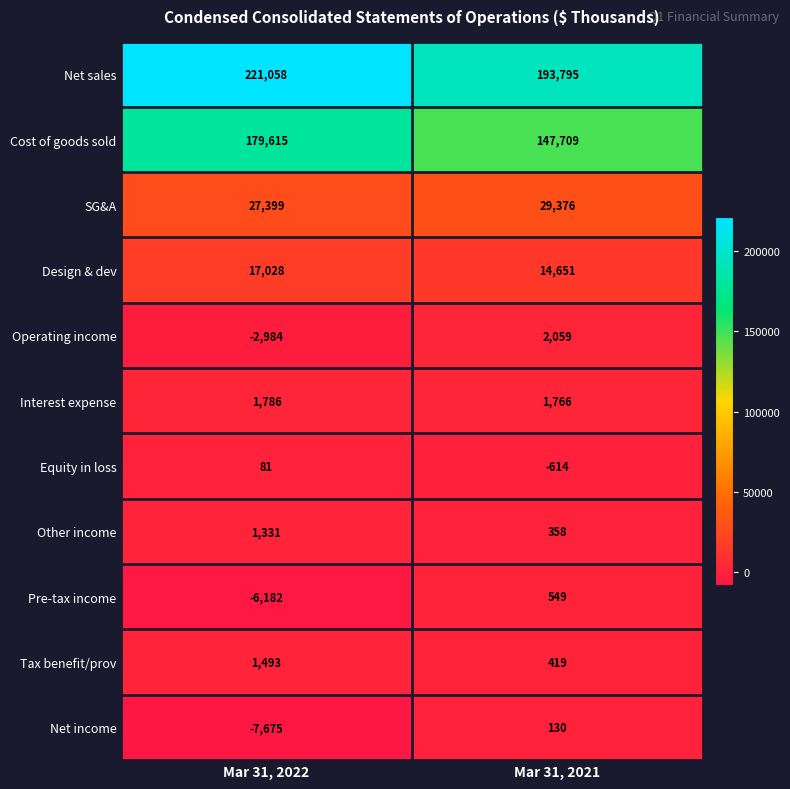

How many values in the Net sales series are below 221058?

1